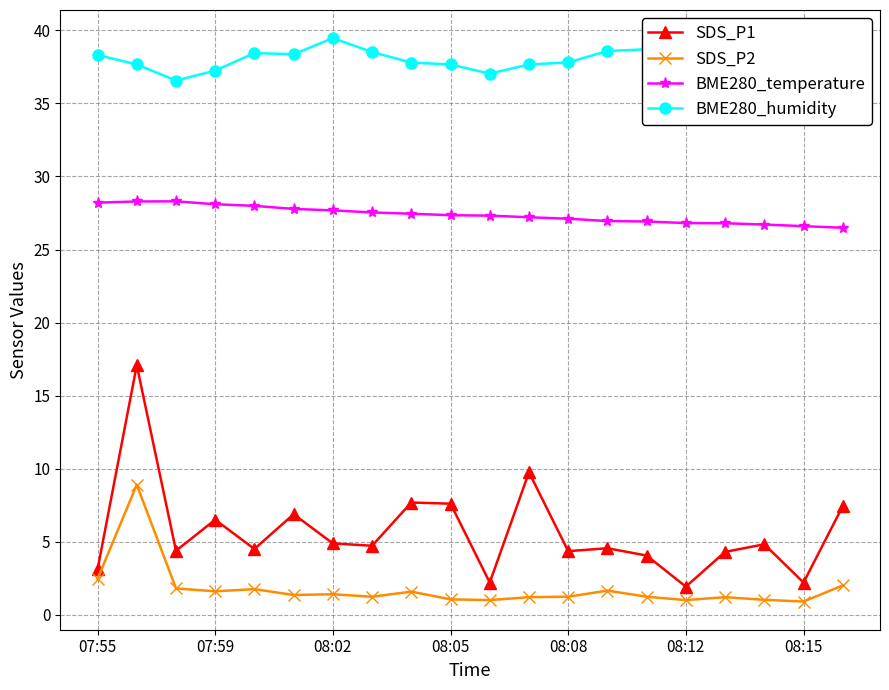

Does the chart display data point markers on the line(s)?

Yes